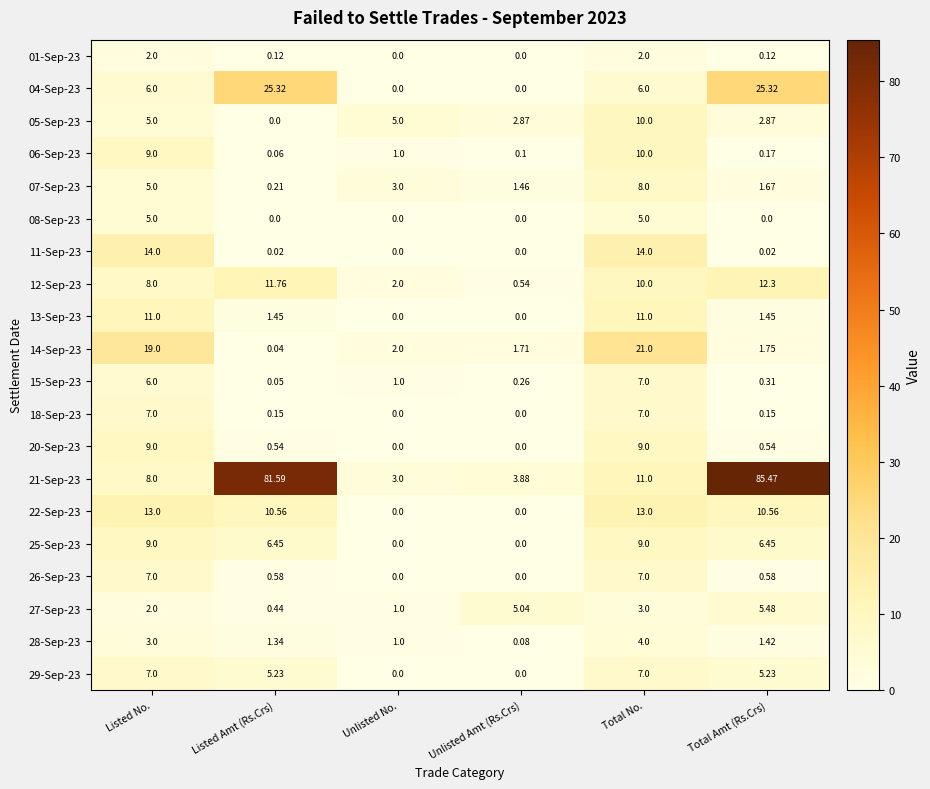

Which series has the largest total across all categories?

21-Sep-23